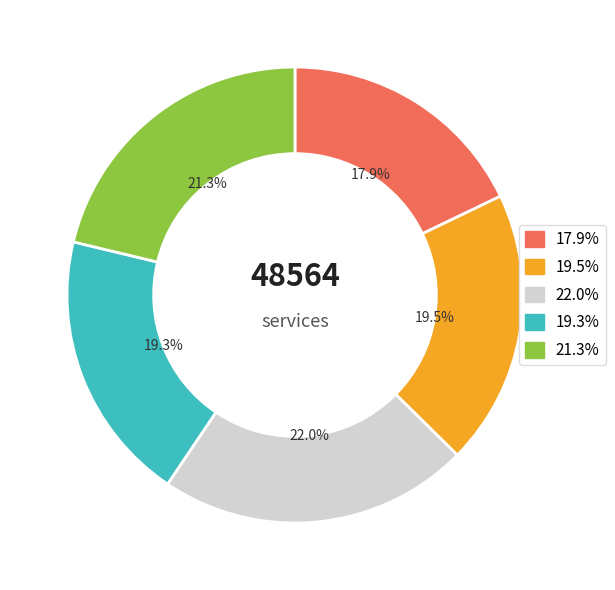

Which has a higher value, 17.9% or 21.3%?

21.3%